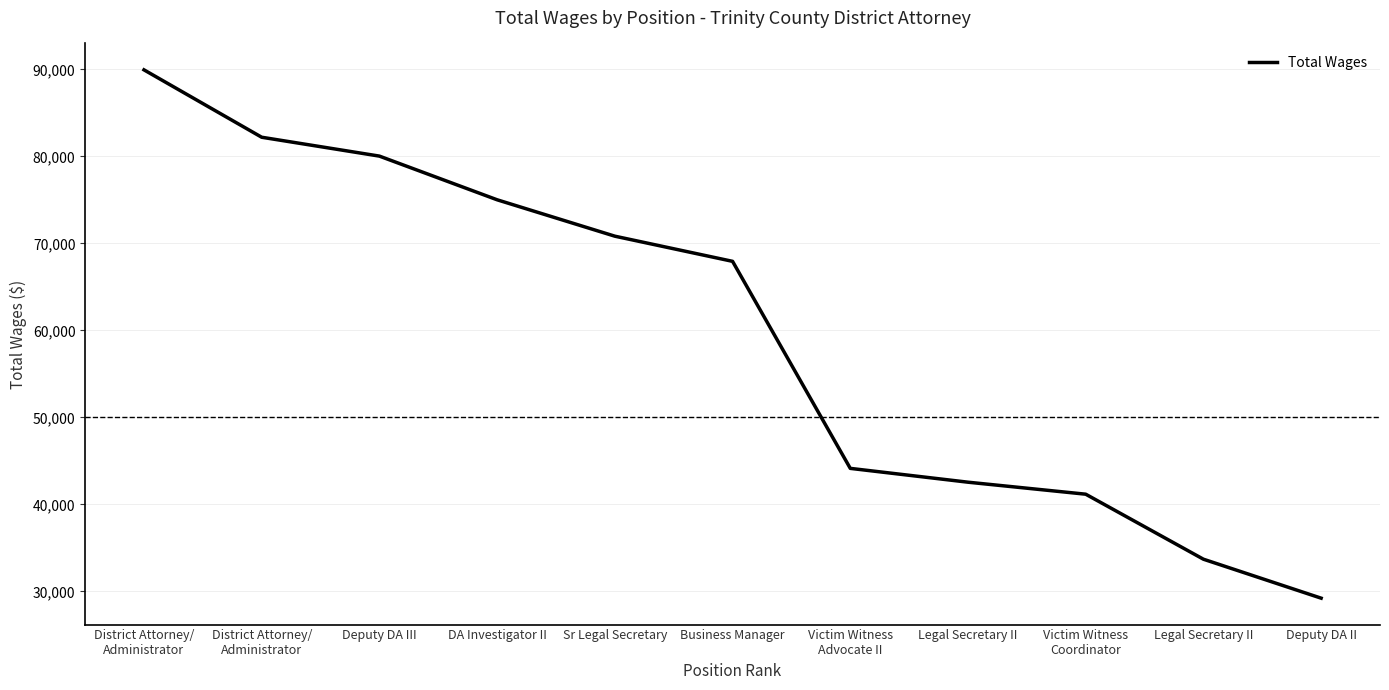

List the labels in order of value, largest first.

District Attorney/
Administrator, District Attorney/
Administrator, Deputy DA III, DA Investigator II, Sr Legal Secretary, Business Manager, Victim Witness
Advocate II, Legal Secretary II, Victim Witness
Coordinator, Legal Secretary II, Deputy DA II